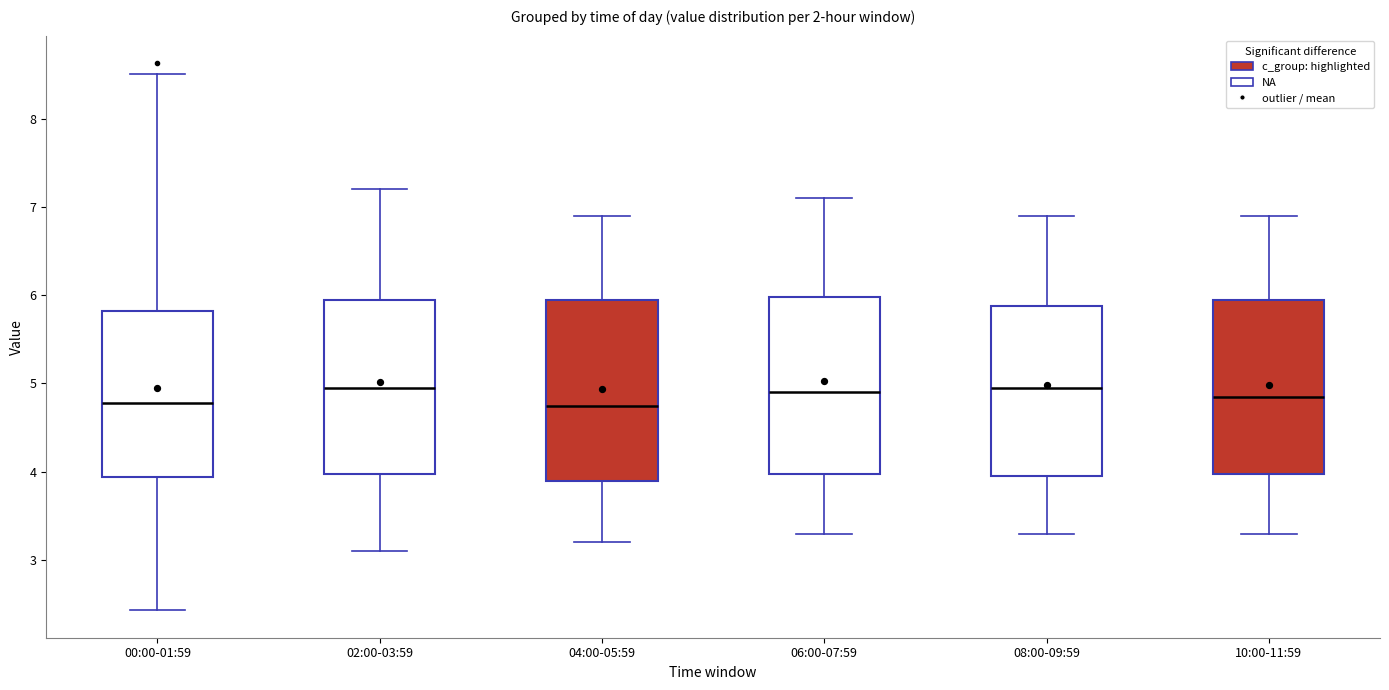

Reading left to right, transcribe this box plot: for each box, give where its median line is, the range the box spans, and where its two whiskers end, as read against the y-axis. The values are not printed on the chart, so give them approximately, as read against the axis.

00:00-01:59: median 4.8, box 3.9 to 5.8, whiskers 2.4 to 8.5
02:00-03:59: median 5.0, box 4.0 to 6.0, whiskers 3.1 to 7.2
04:00-05:59: median 4.8, box 3.9 to 6.0, whiskers 3.2 to 6.9
06:00-07:59: median 4.9, box 4.0 to 6.0, whiskers 3.3 to 7.1
08:00-09:59: median 5.0, box 4.0 to 5.9, whiskers 3.3 to 6.9
10:00-11:59: median 4.9, box 4.0 to 6.0, whiskers 3.3 to 6.9